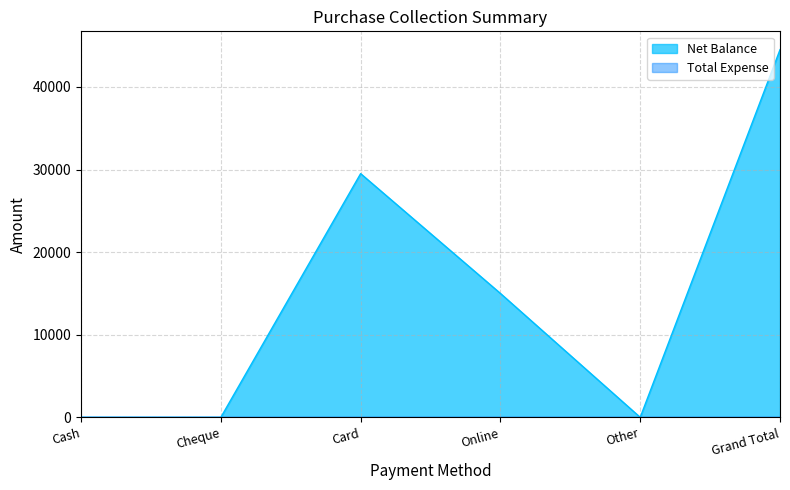

Count the number of data series in this chart.

2